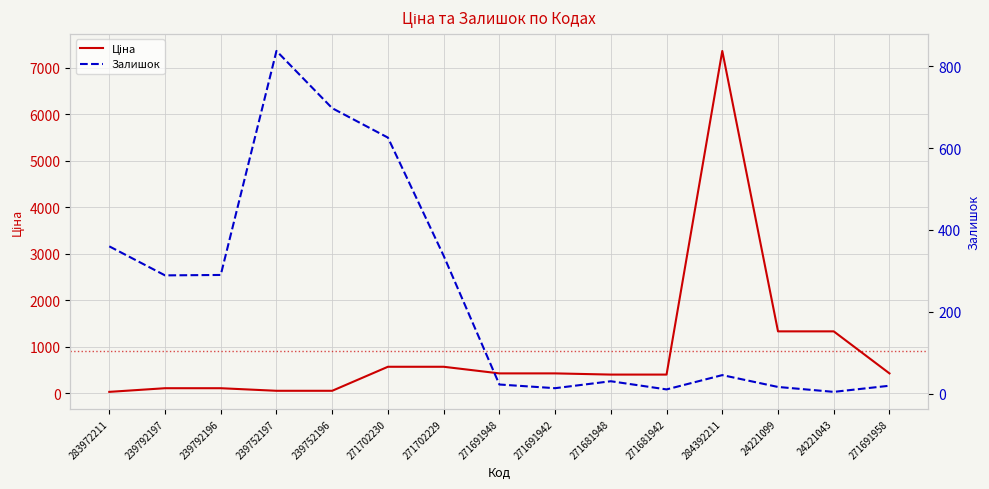

The Ціна series shows 38.4 at 239752196. True or false?

False